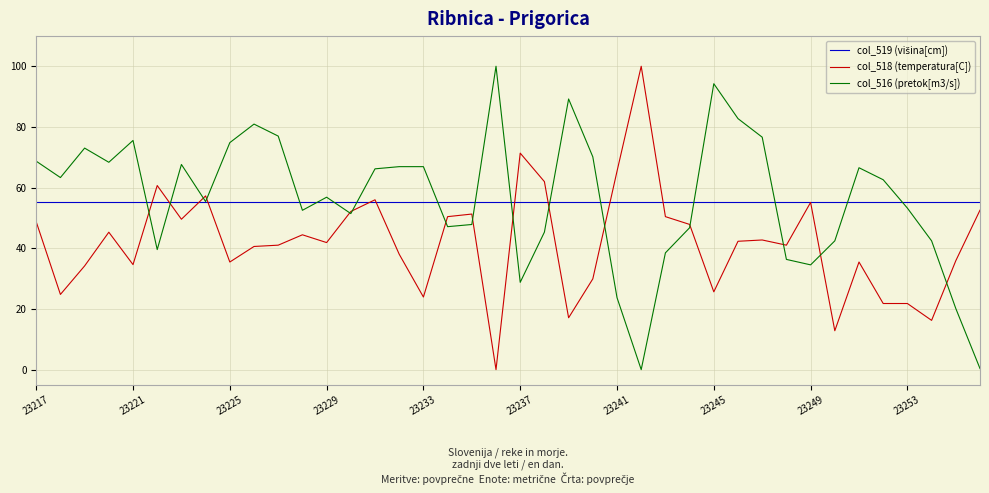

What is the greatest value displayed?

100.0